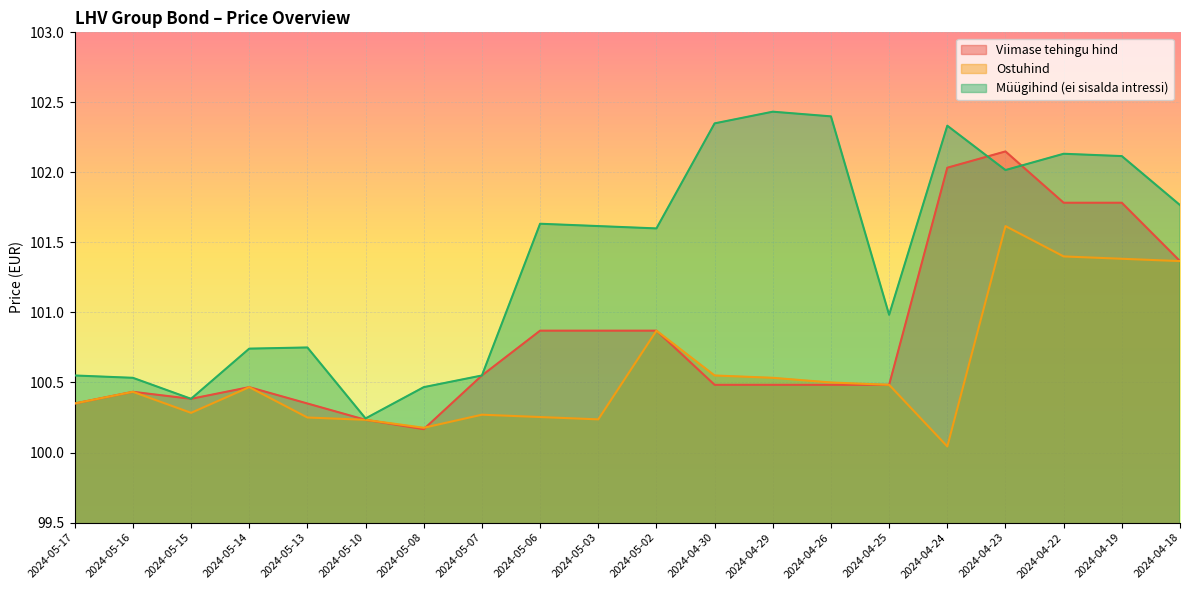

Between which two adjacent categories do Viimase tehingu hind and Ostuhind first intersect?

2024-05-08 and 2024-05-07